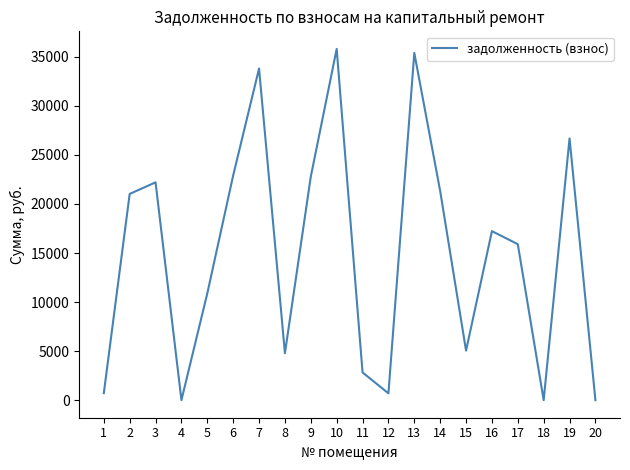

What is the sum of the values at 4 and 12?

697.5